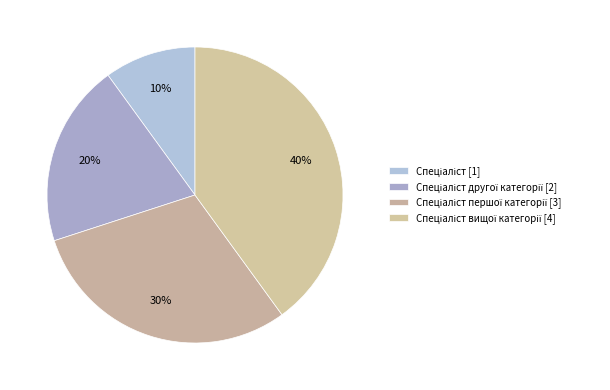

How many segments does this pie chart have?

4